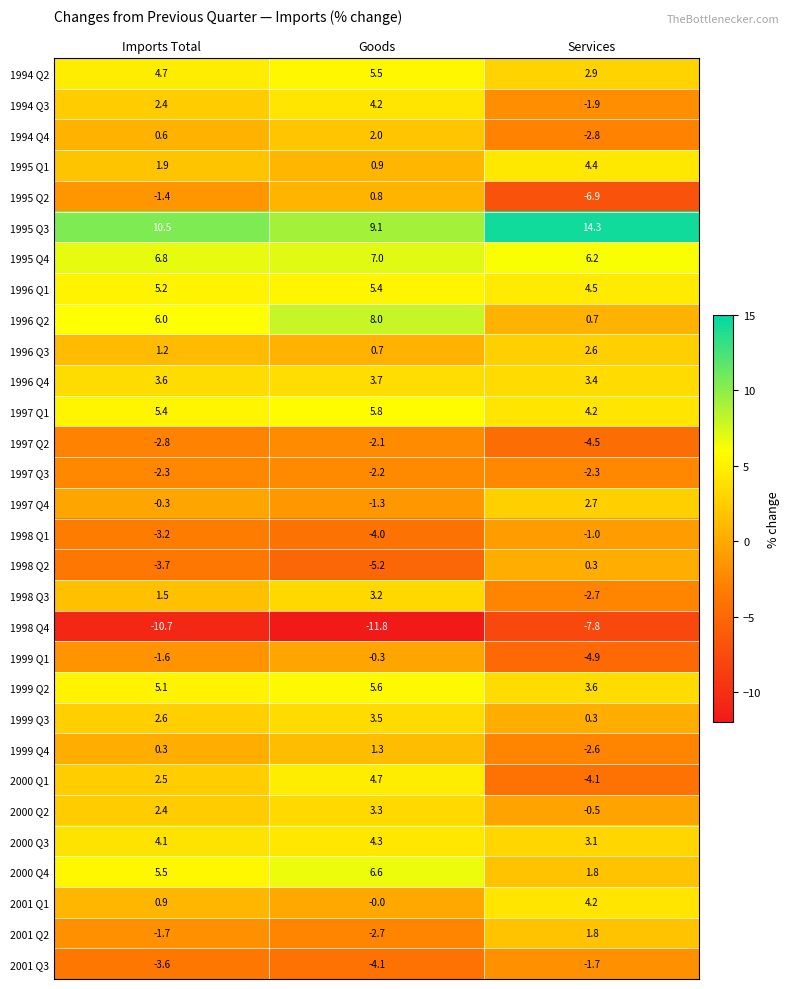

Which series has the widest spread of values?

2000 Q1